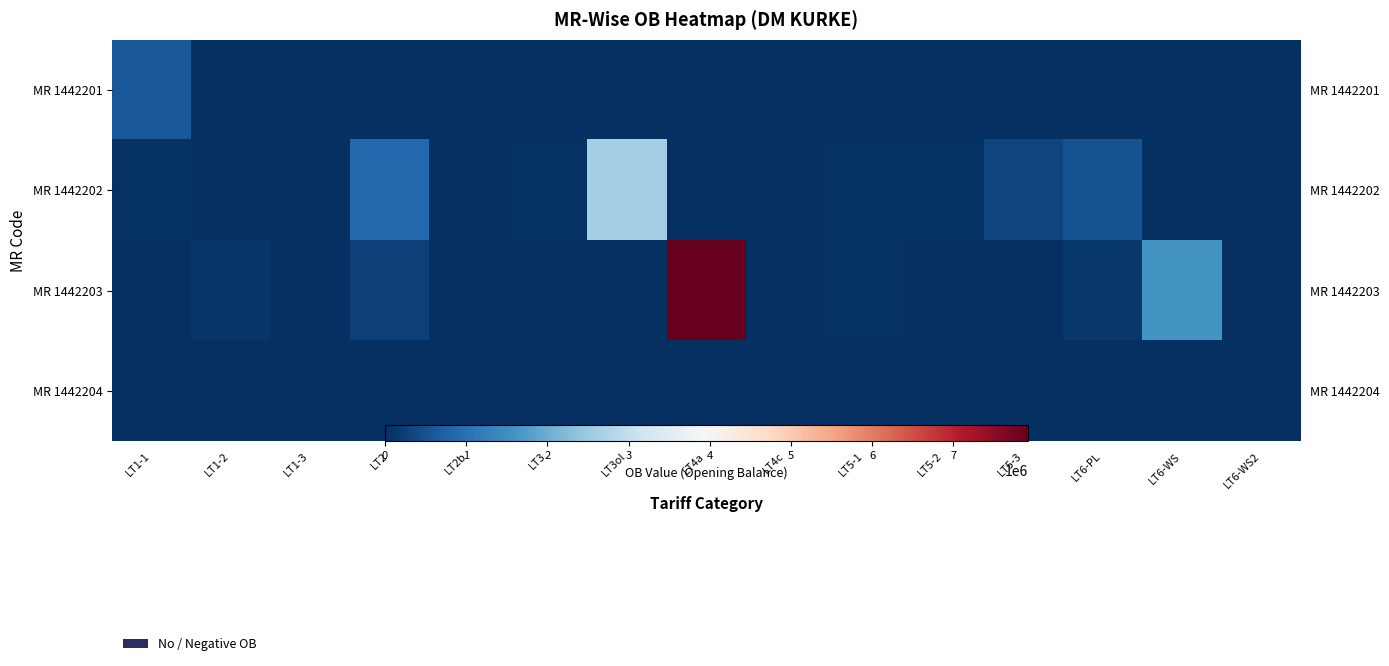

Which has a higher value, LT3ol or LT5-2?

LT3ol